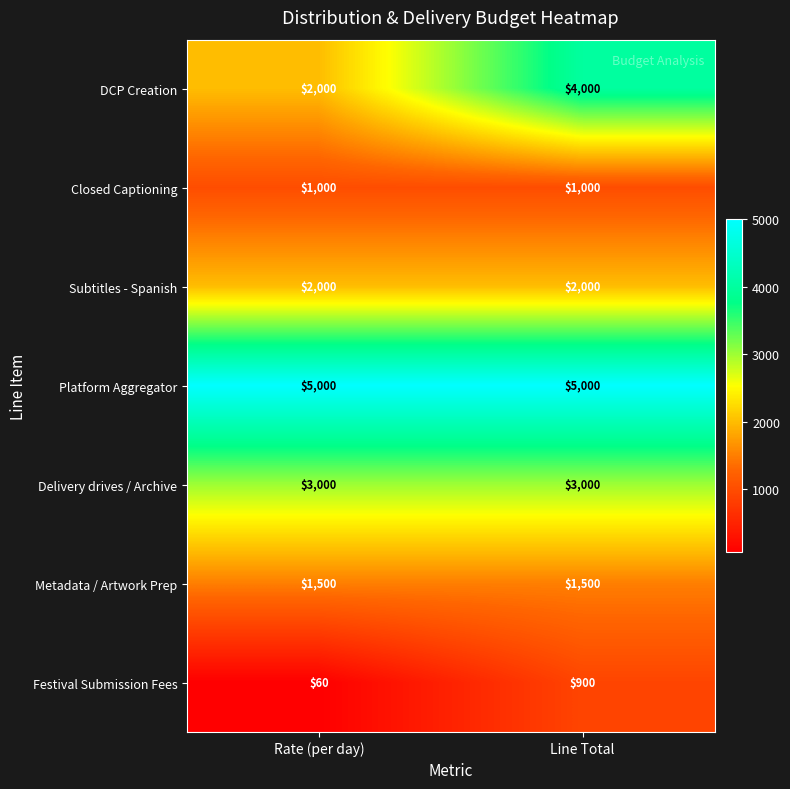

Which label corresponds to the smallest value in the chart?

Rate (per day)